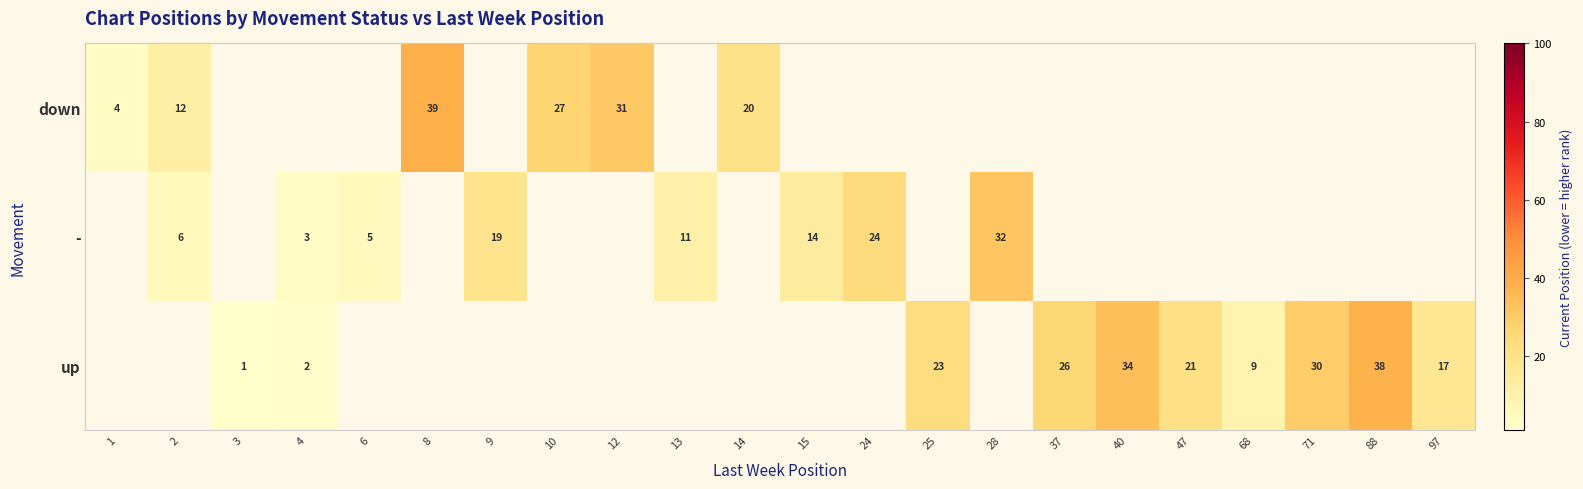

Is it true that - equals 3 at 4?

True